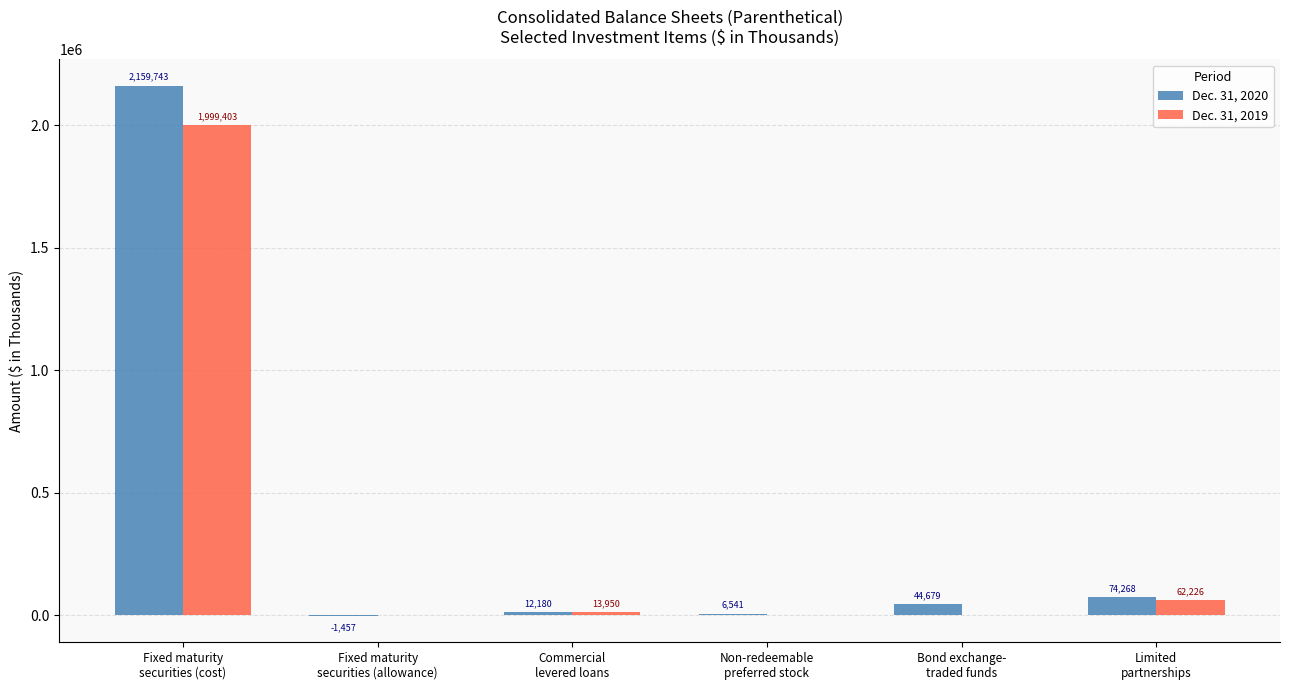

The Dec. 31, 2019 series shows 13950 at Commercial
levered loans. True or false?

True